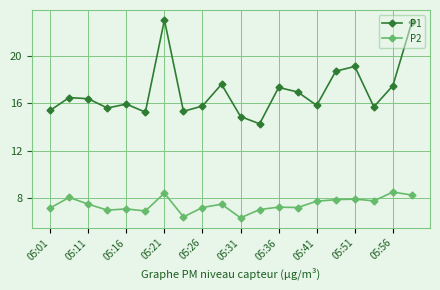

What is the value of the P2 point at the 9th from the left?

7.2